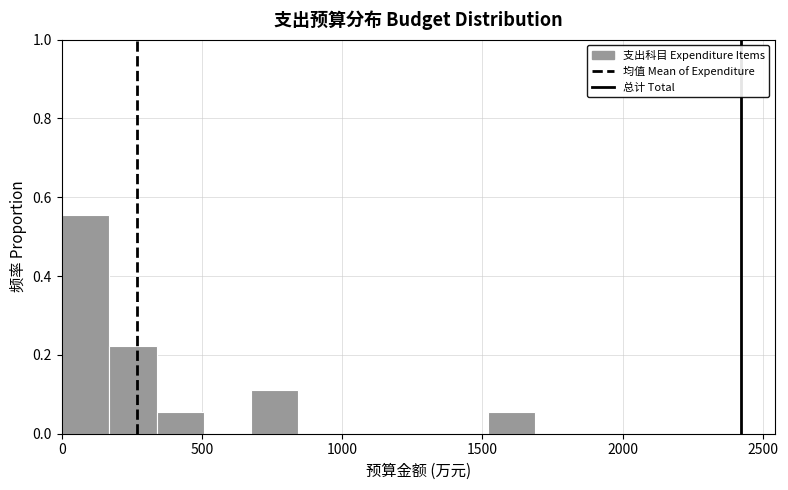

Around what value on the x-axis is the tallest bar? Give the approximate position of its centre, as read against the axis.

100